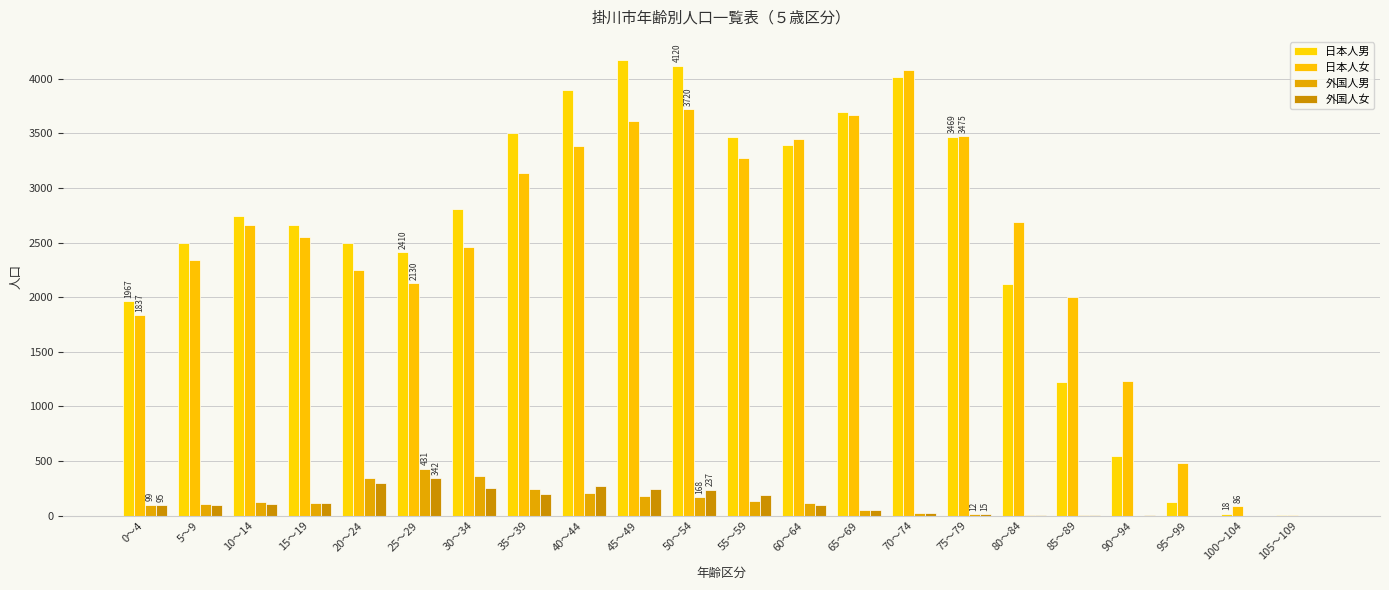

What is the maximum value for 外国人女?

342